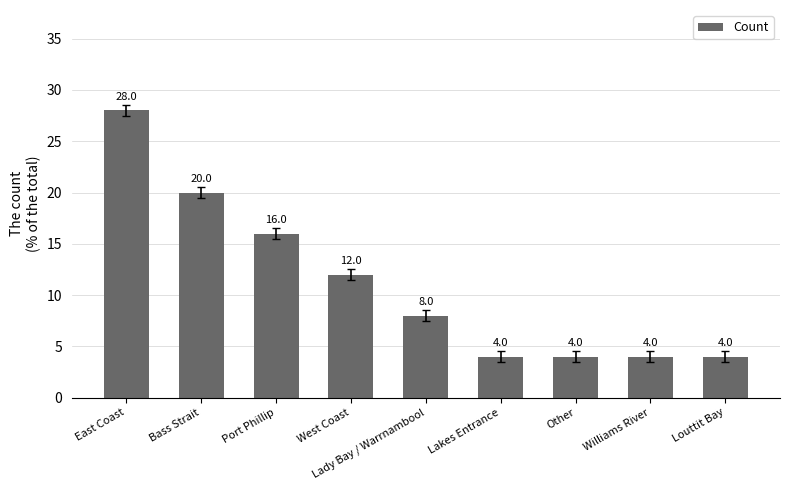

What is the label of the 7th bar from the left?

Other